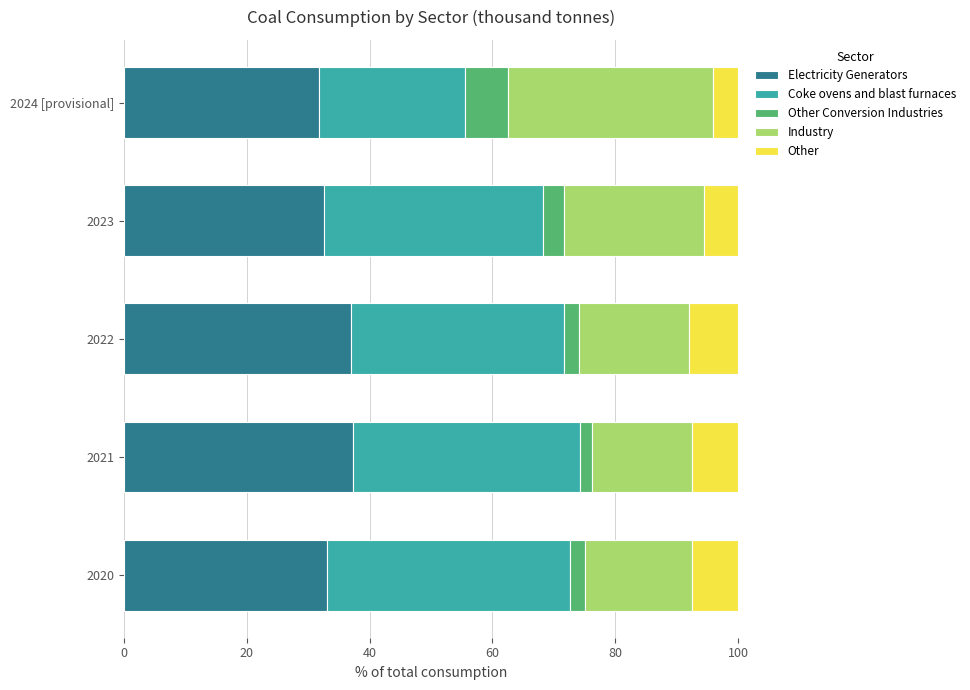

What is the maximum value for Electricity Generators?

37.3